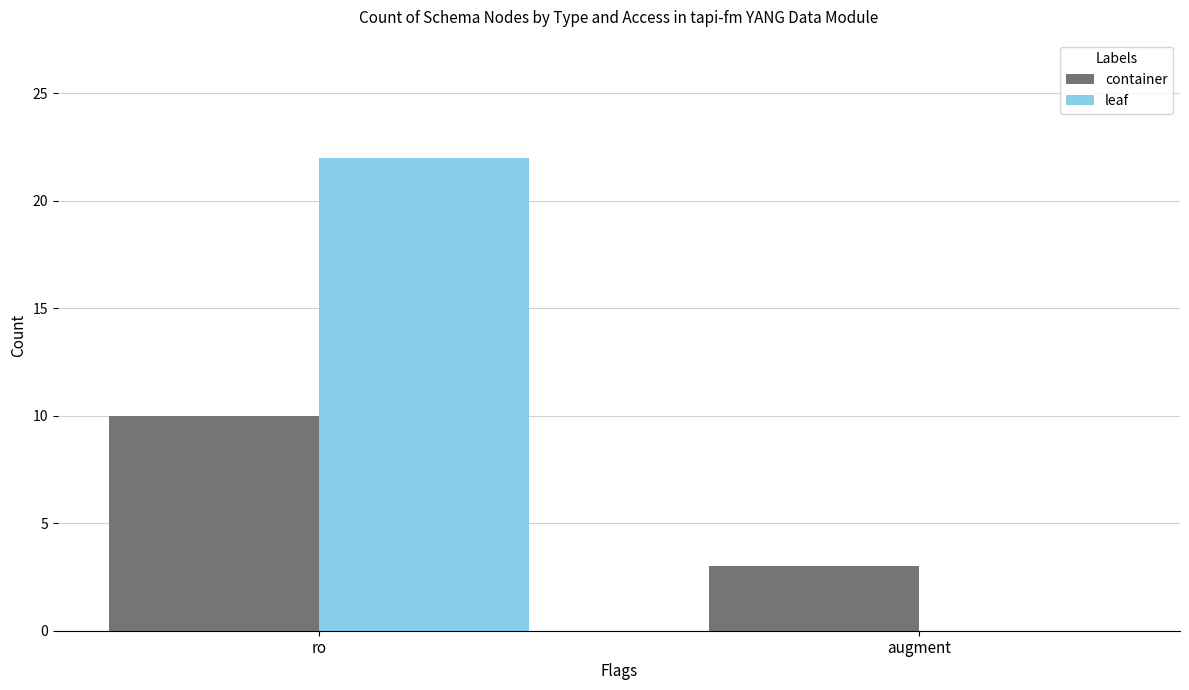

Are the bars grouped side by side (vs. stacked)?

Yes